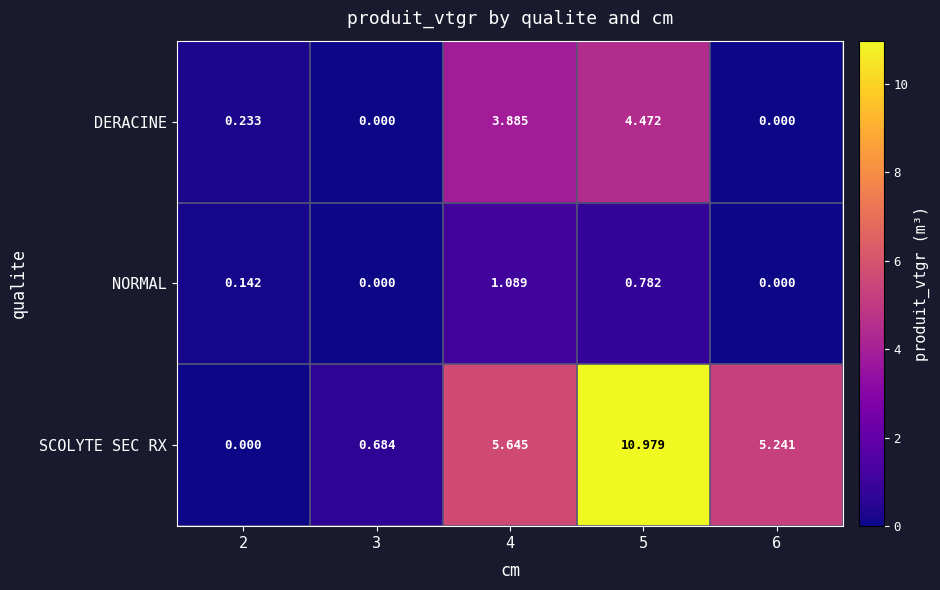

Between 4 and 6, which series saw the biggest shift?

DERACINE